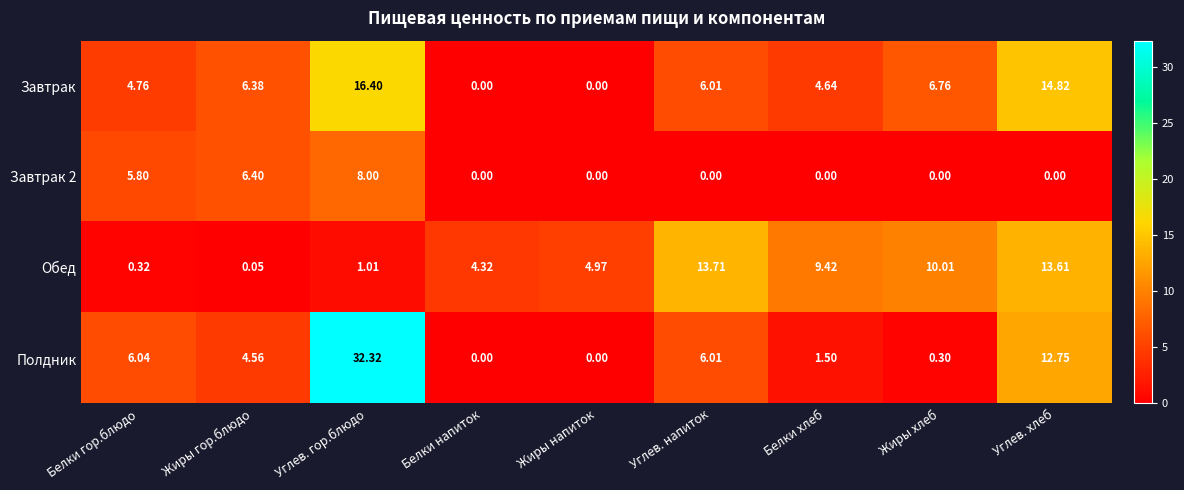

Which series has the largest total across all categories?

Полдник